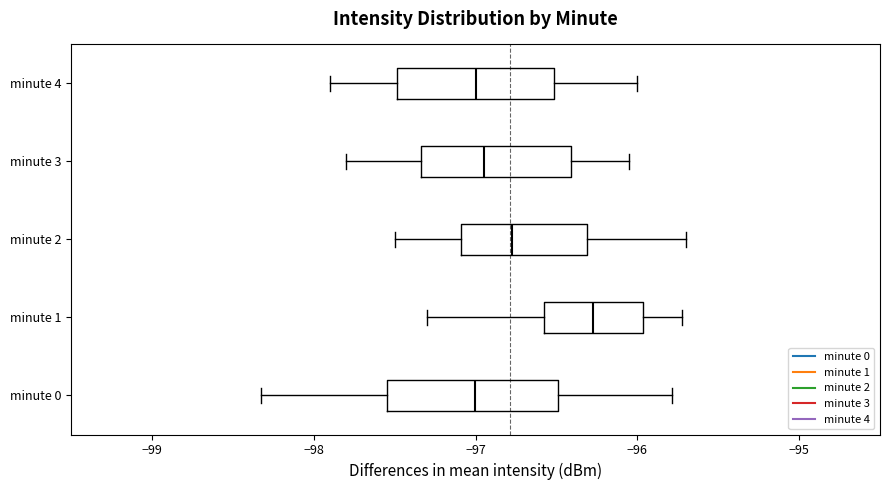

Where does the left whisker of the box for minute 1 end on the x-axis? The values are not printed on the chart, so give them approximately, as read against the axis.

-97.3